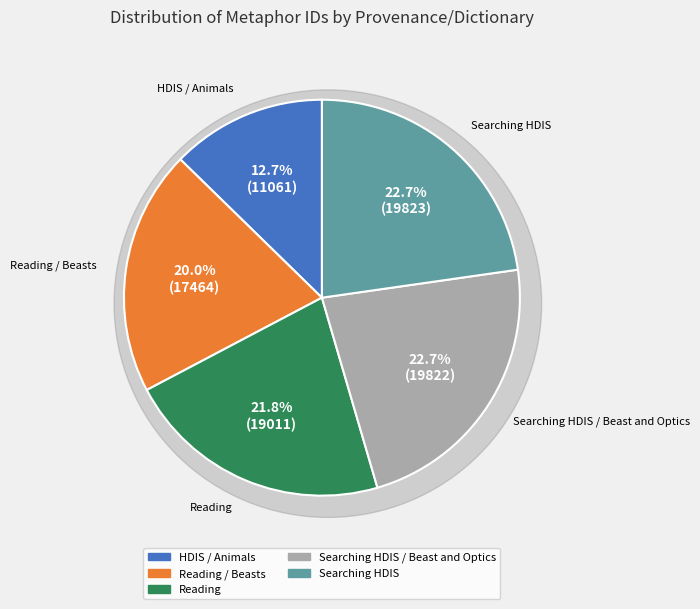

To the nearest percent, what portion does Reading / Beasts represent?

20%